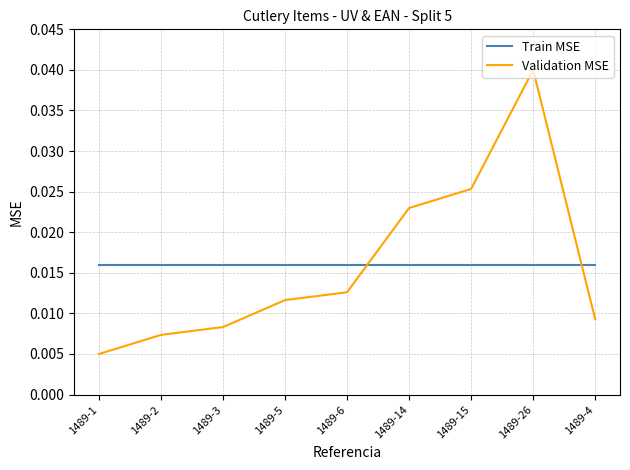

At which category is the sum across all series the highest?

1489-26